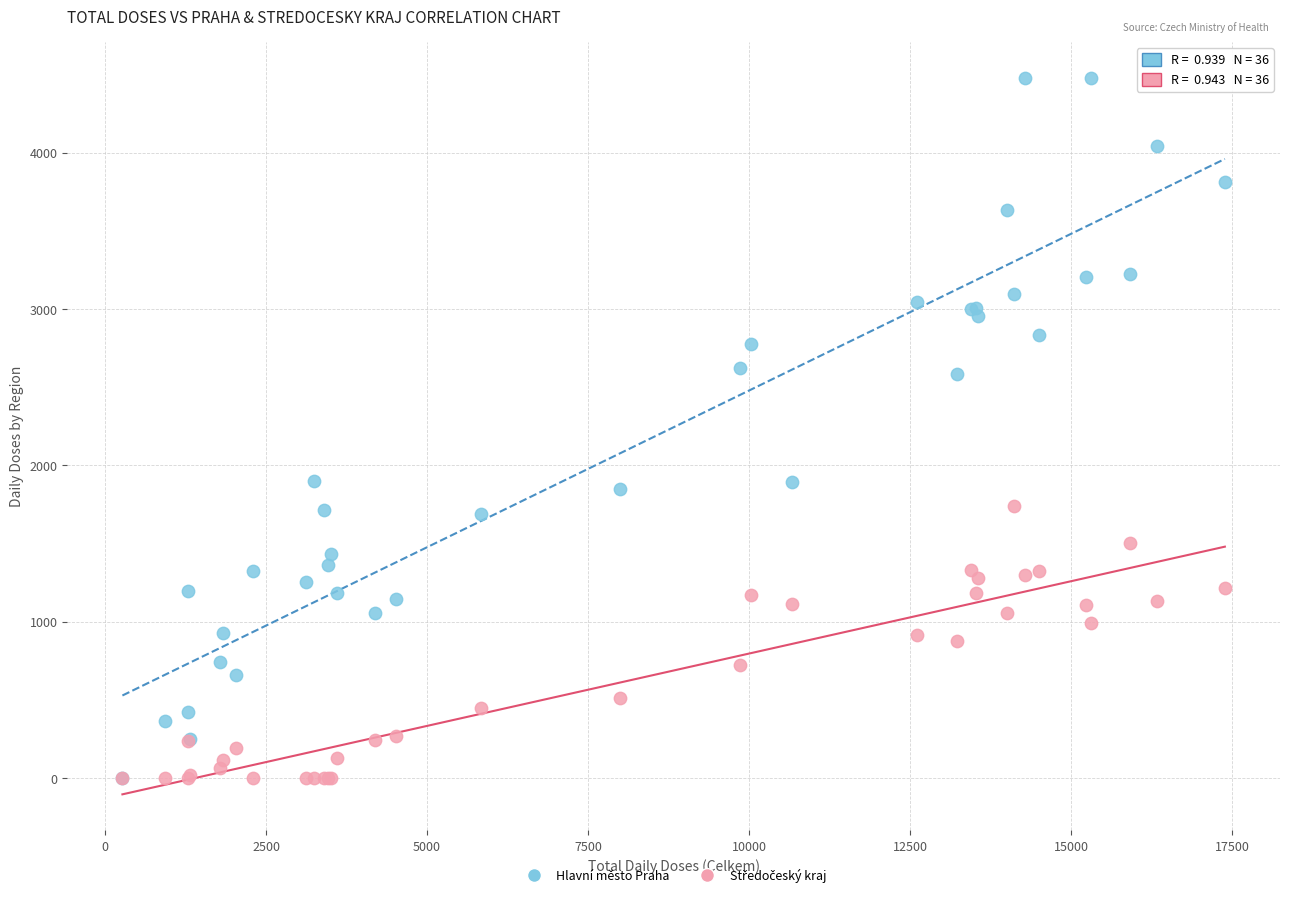

Which series has the widest spread of Y values?

Hlavní město Praha